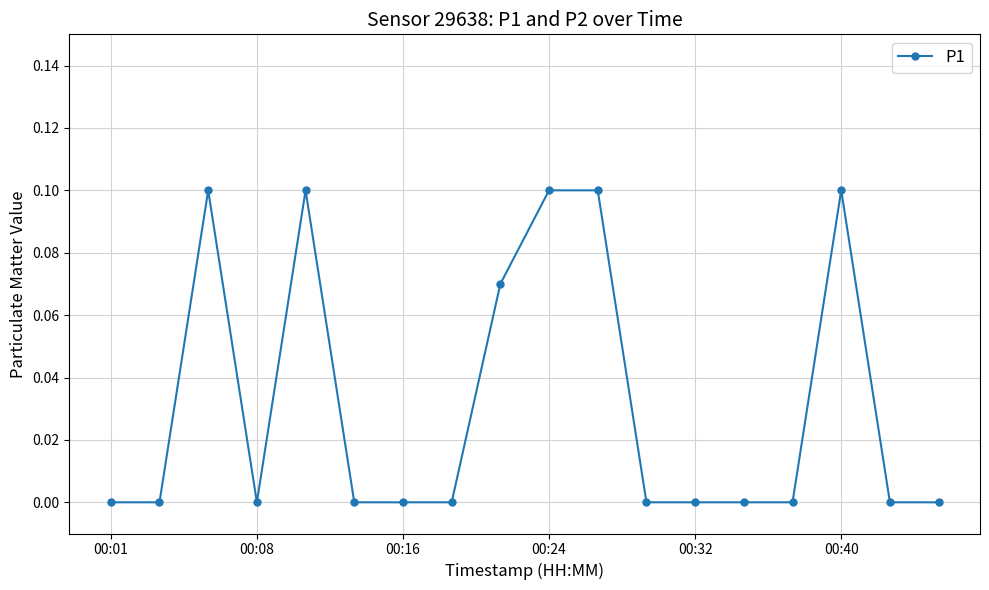

True or false: the data has more than 1 interior local peaks.

True